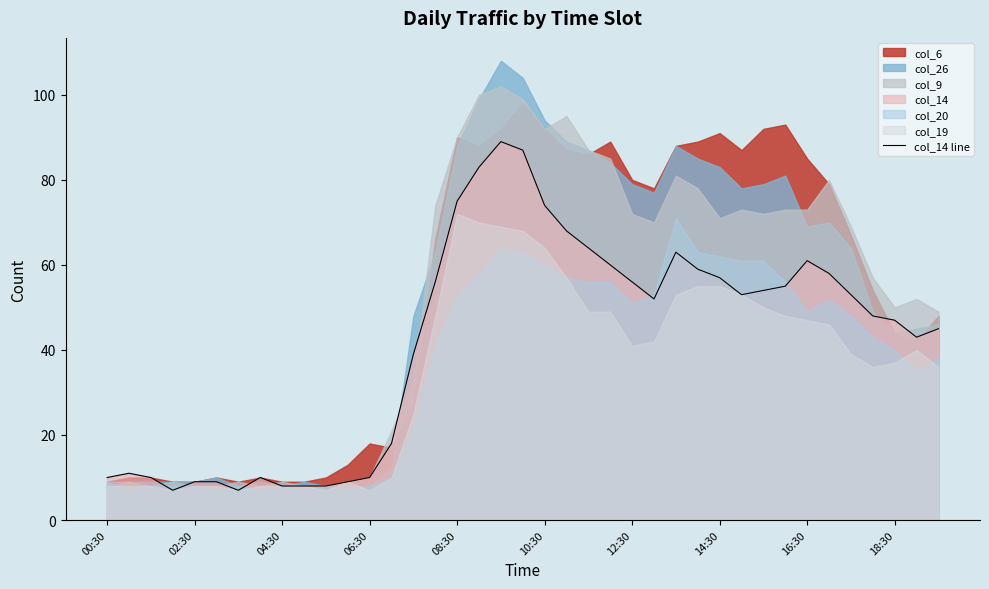

The value of col_14 line at 08:30 is 75. True or false?

True